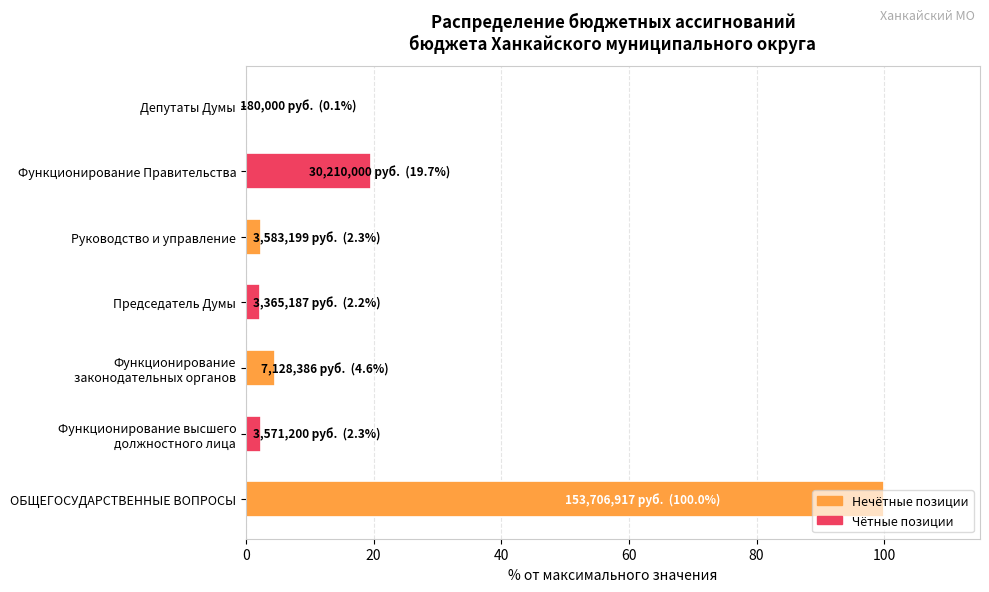

What is the approximate value at ОБЩЕГОСУДАРСТВЕННЫЕ ВОПРОСЫ?

100.0